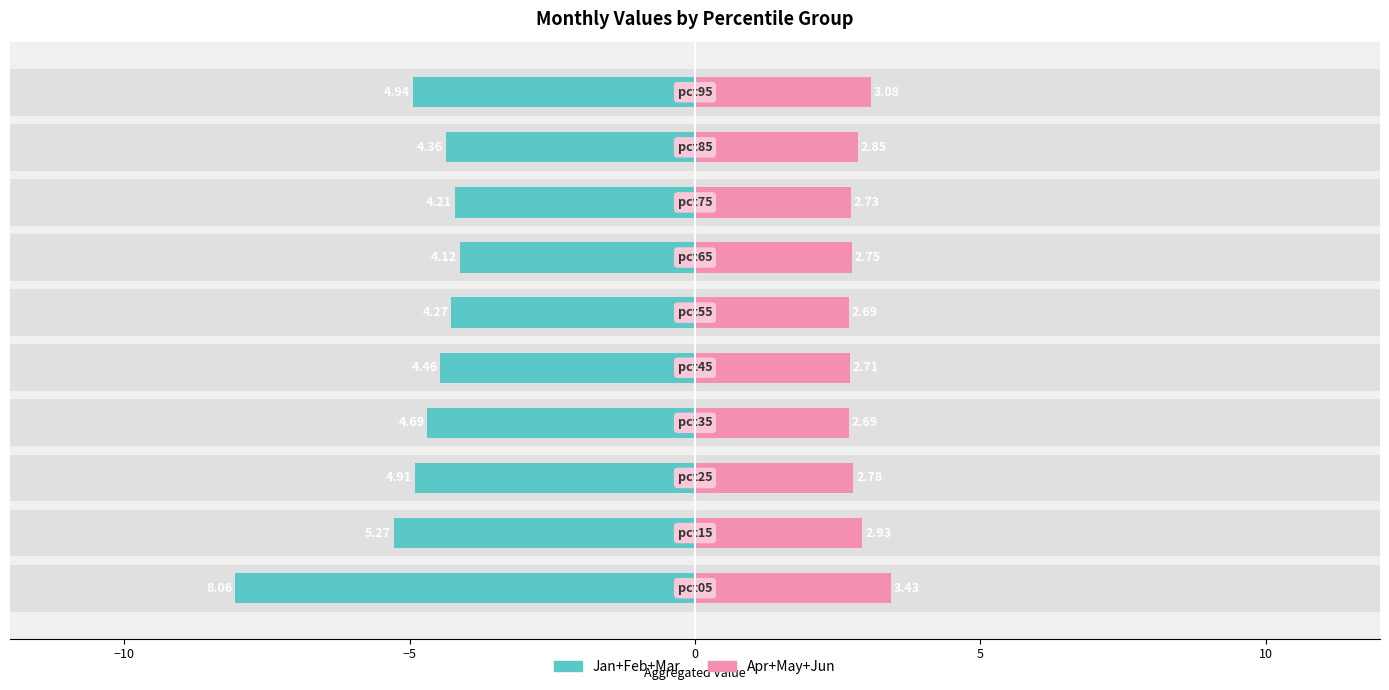

Between 8 and −5, which is larger?

8